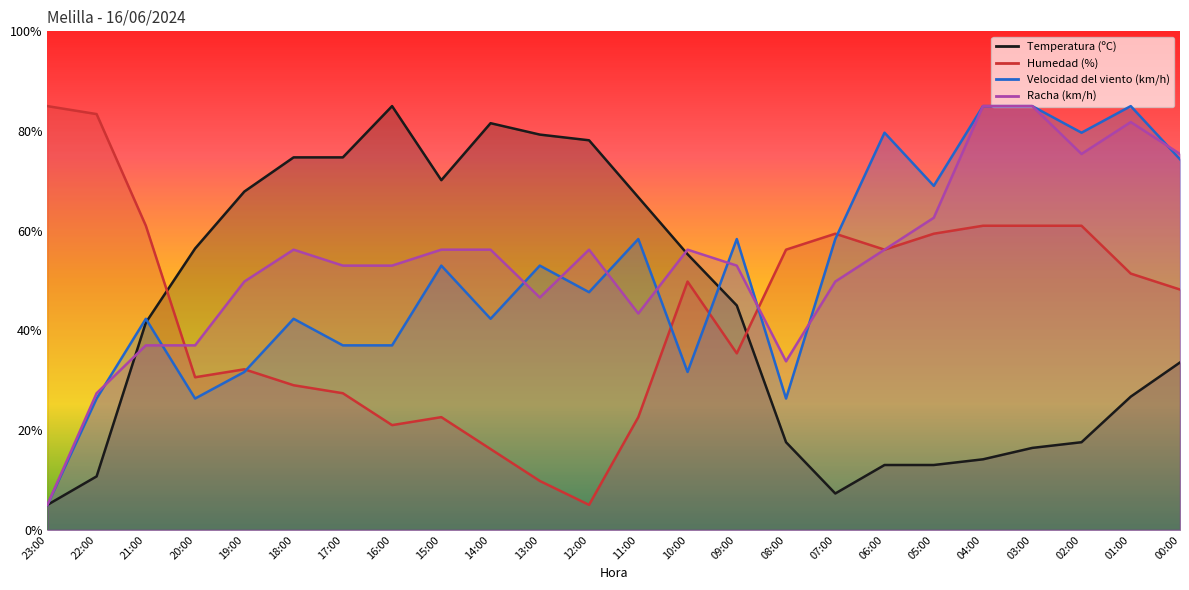

True or false: Racha (km/h) has a value of 21.5 at 19:00.

False